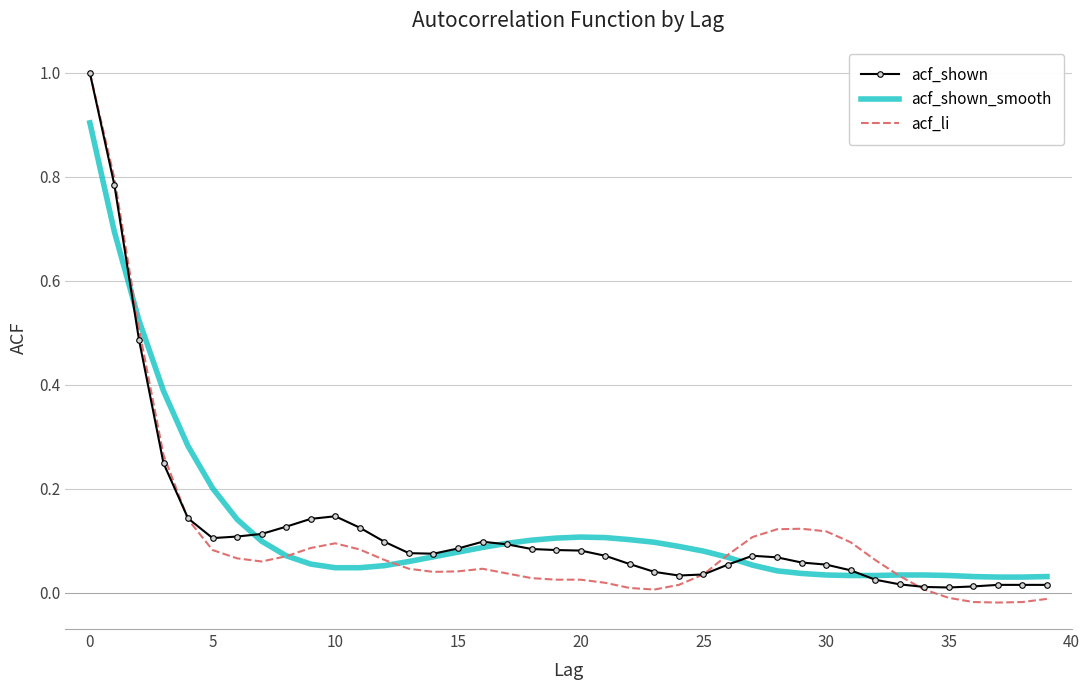

What is the maximum value for acf_li?

1.0